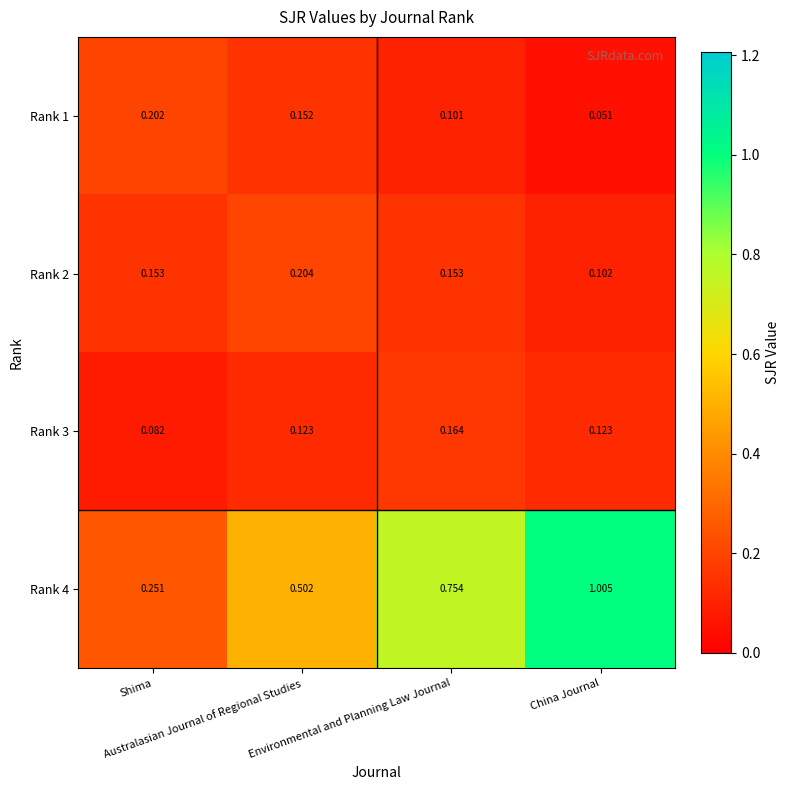

Which series has the largest range (max minus min)?

Rank 4